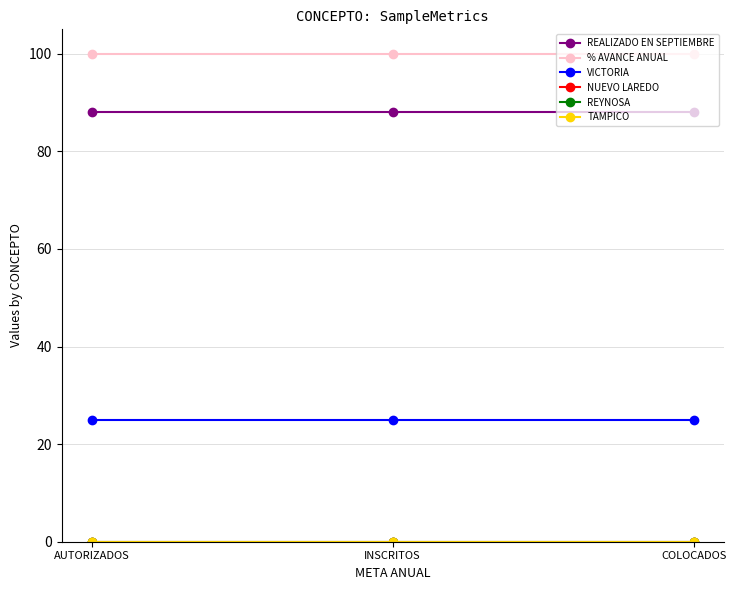

Rank the categories by % AVANCE ANUAL value from highest to lowest.

AUTORIZADOS, INSCRITOS, COLOCADOS